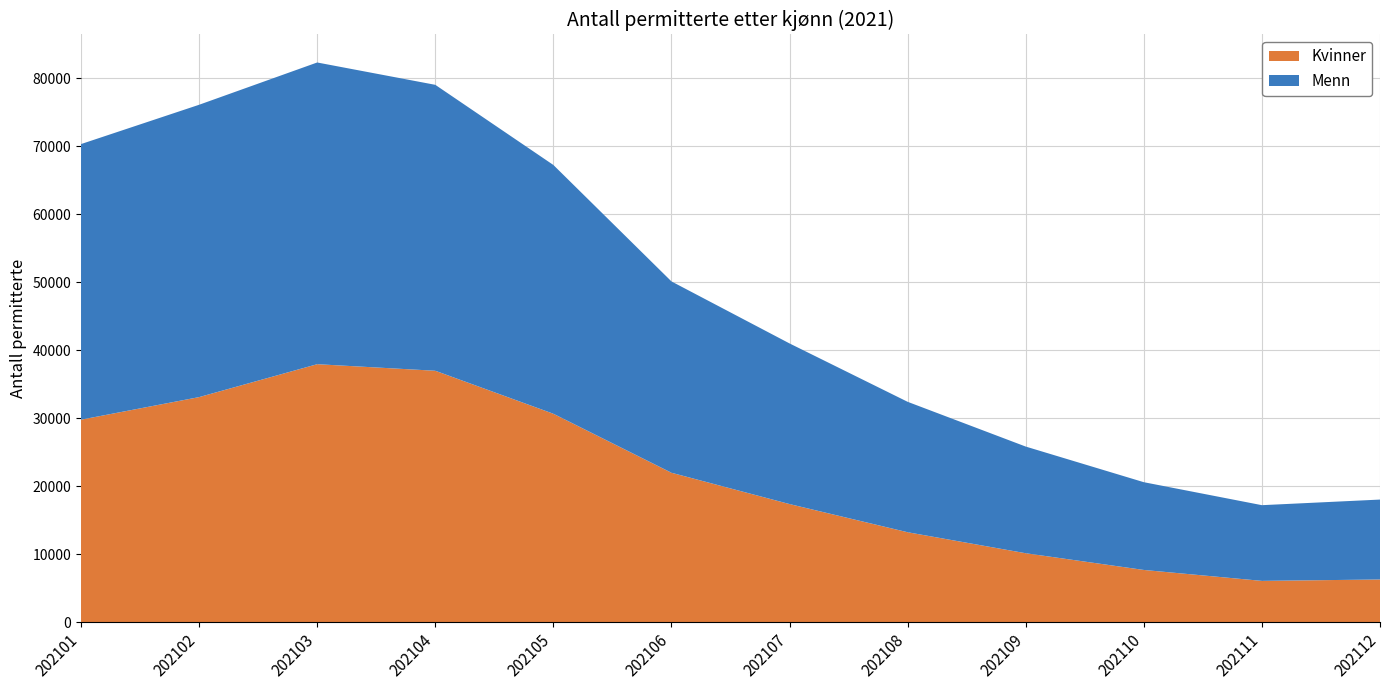

Reading left to right, what are all the values shown in this chart?

Kvinner: 29796	33118	37957	36992	30668	21992	17385	13243	10155	7696	6089	6295
Menn: 40534	42993	44373	42051	36586	28139	23624	19181	15687	12906	11134	11753